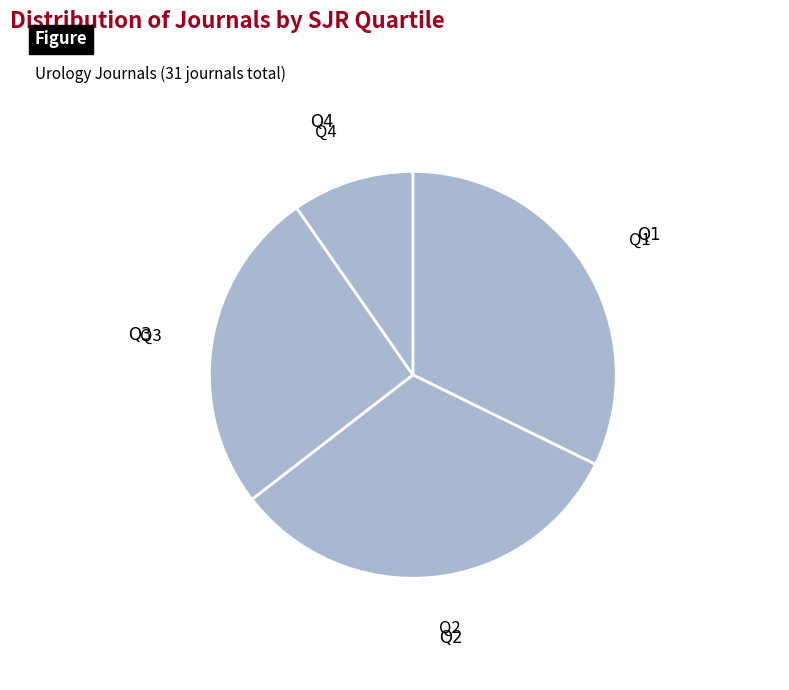

How many segments does this pie chart have?

4